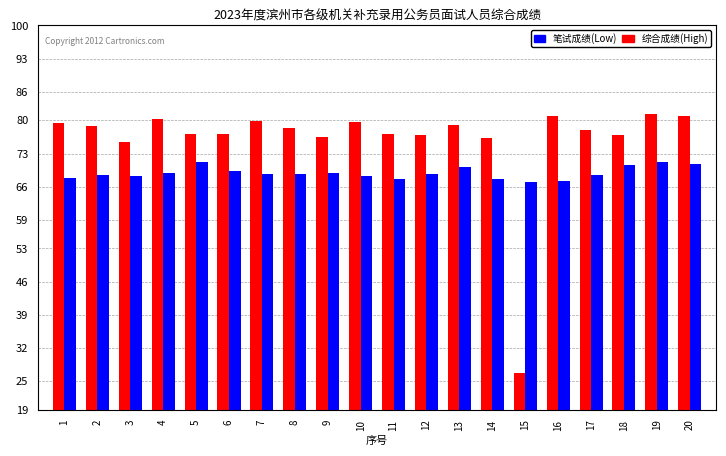

List the series in order of their peak value, lowest first.

笔试成绩(Low), 综合成绩(High)